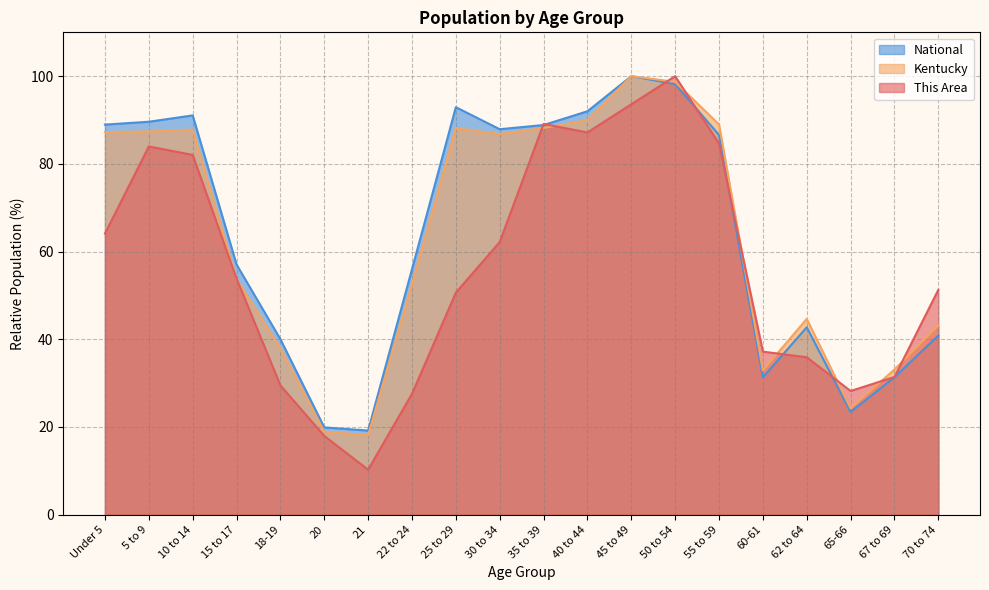

At which category does This Area reach its first local peak?

5 to 9